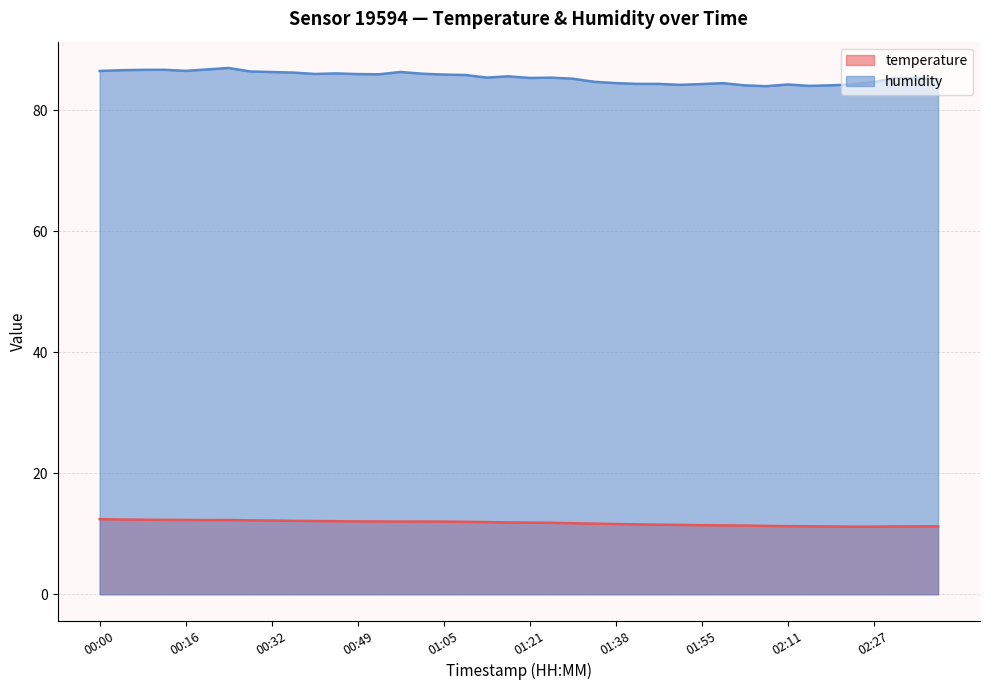

Reading left to right, extract all data points from this chart.

temperature: 12.4	12.4	12.3	12.3	12.3	12.3	12.3	12.2	12.2	12.1	12.1	12.1	12.0	12.0	12.0	12.0	12.0	12.0	11.9	11.9	11.8	11.8	11.7	11.7	11.6	11.6	11.5	11.5	11.4	11.4	11.3	11.3	11.3	11.2	11.2	11.2	11.2	11.2	11.2	11.2
humidity: 86.5	86.6	86.7	86.7	86.5	86.8	87.0	86.4	86.3	86.2	86.0	86.1	86.0	86.0	86.3	86.0	85.9	85.8	85.4	85.6	85.3	85.4	85.2	84.7	84.5	84.4	84.4	84.2	84.3	84.5	84.1	84.0	84.3	84.0	84.1	84.3	84.7	85.3	85.3	85.2